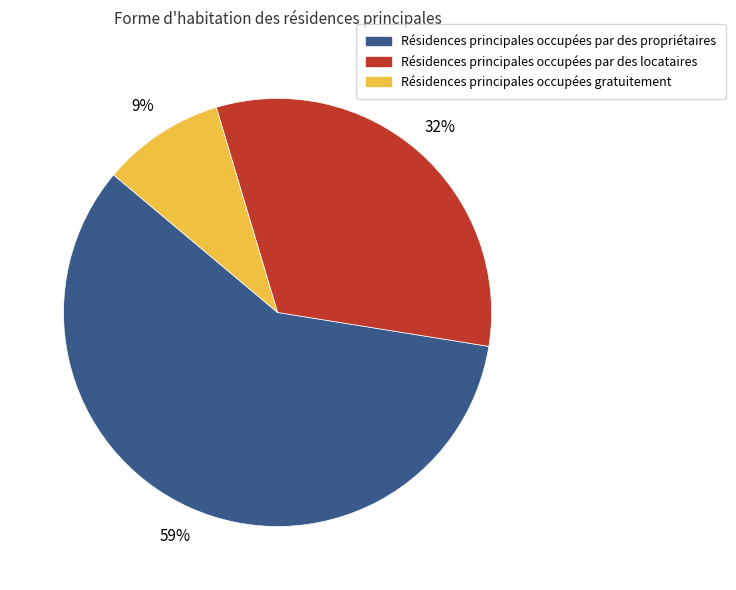

Is there a majority slice in this chart?

Yes